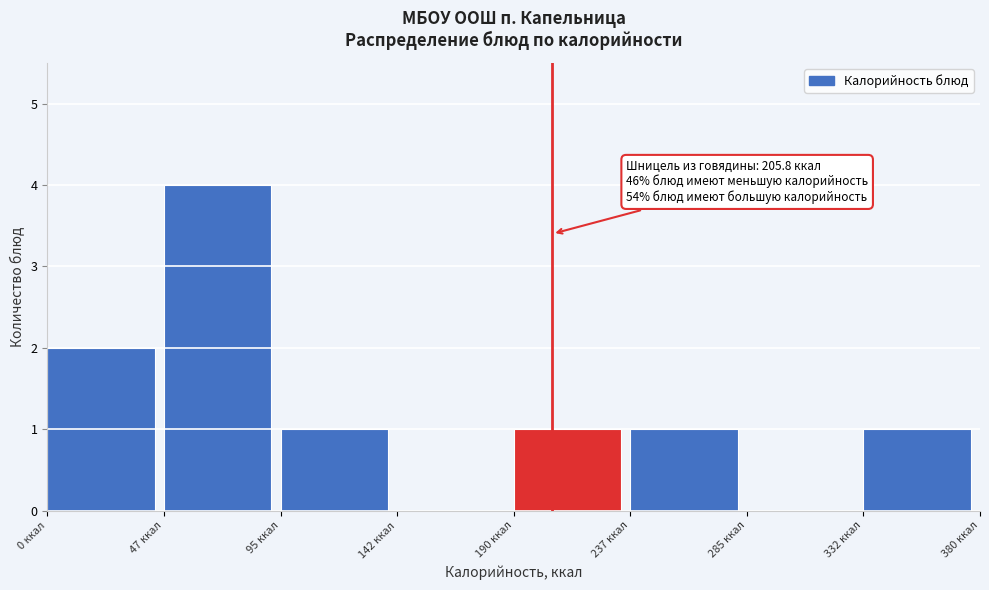

Which range on the x-axis has the tallest bar?

47.5 to 95.0